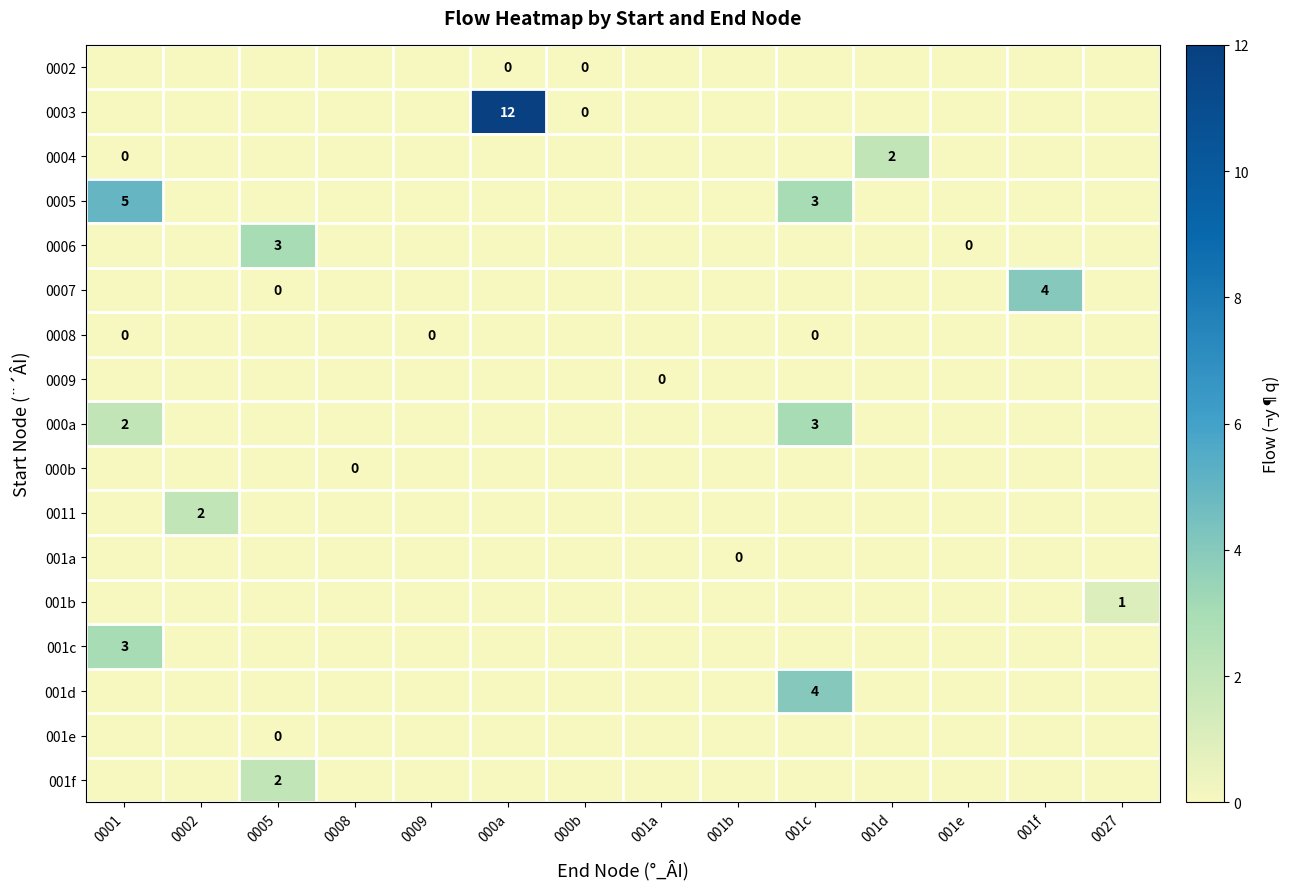

What is the sum of the row_5 values at 001f and 001e?

4